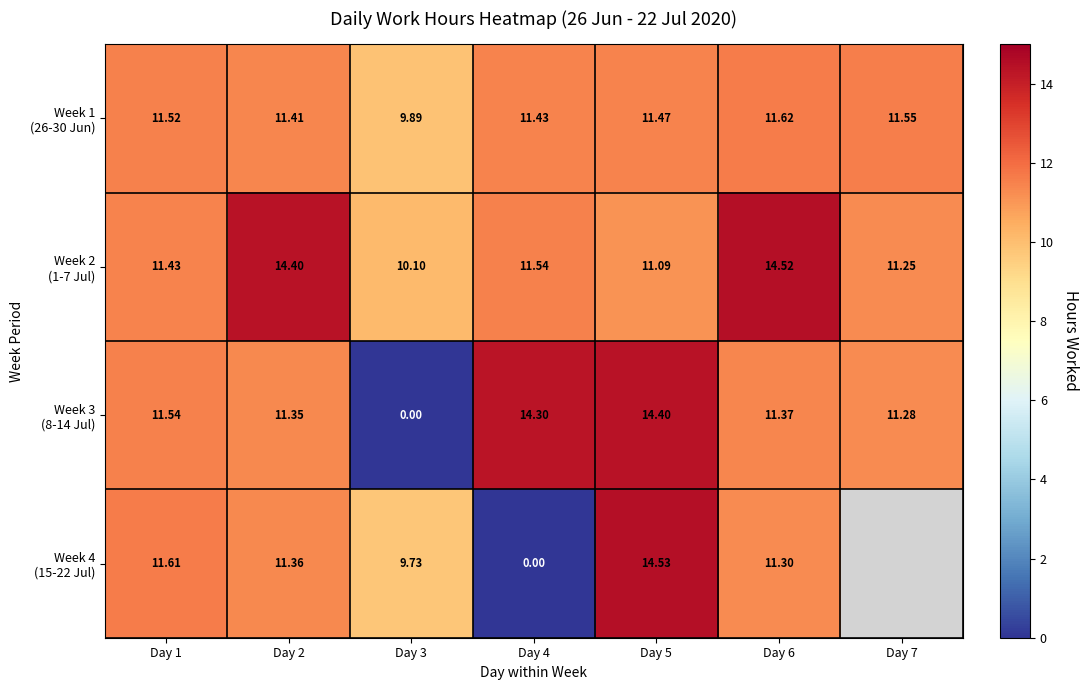

What is the sum of the Week 1 (26-30 Jun) values at Day 2 and Day 7?

23.0